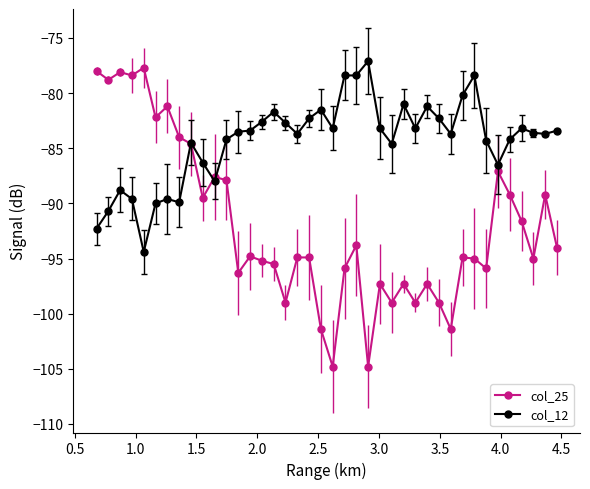

Rank the series by their average value, from highest to lowest.

col_12, col_25